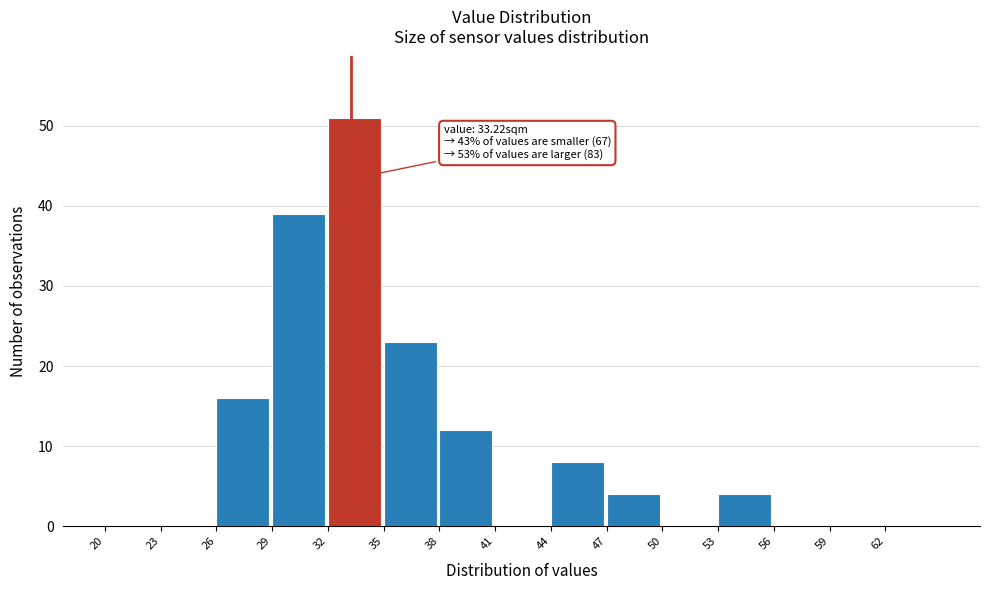

Which range on the x-axis has the tallest bar?

32 to 35